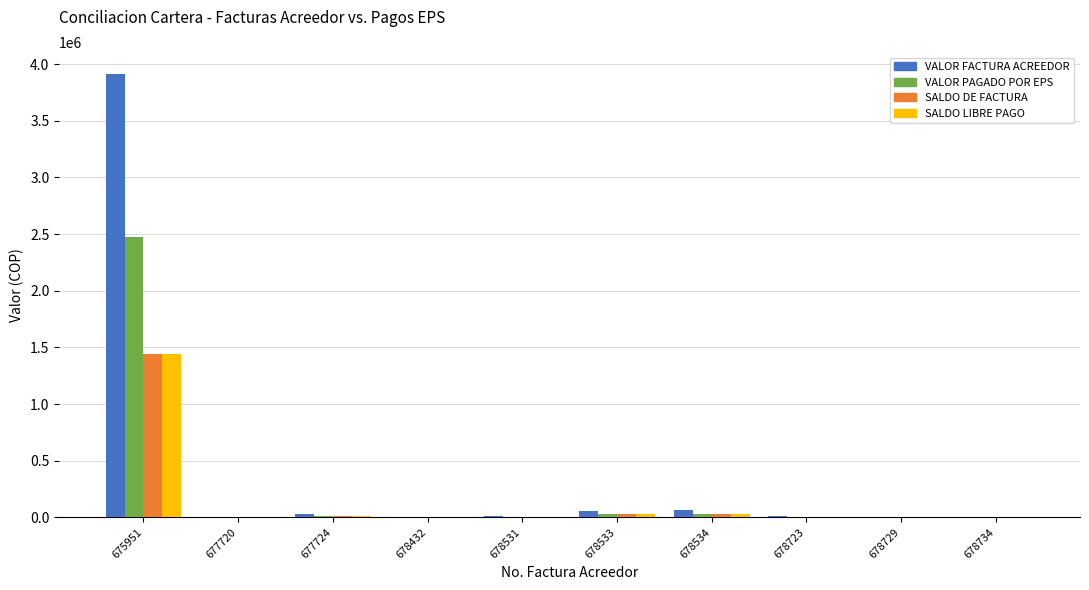

At which category does the chart reach its peak across all series?

675951